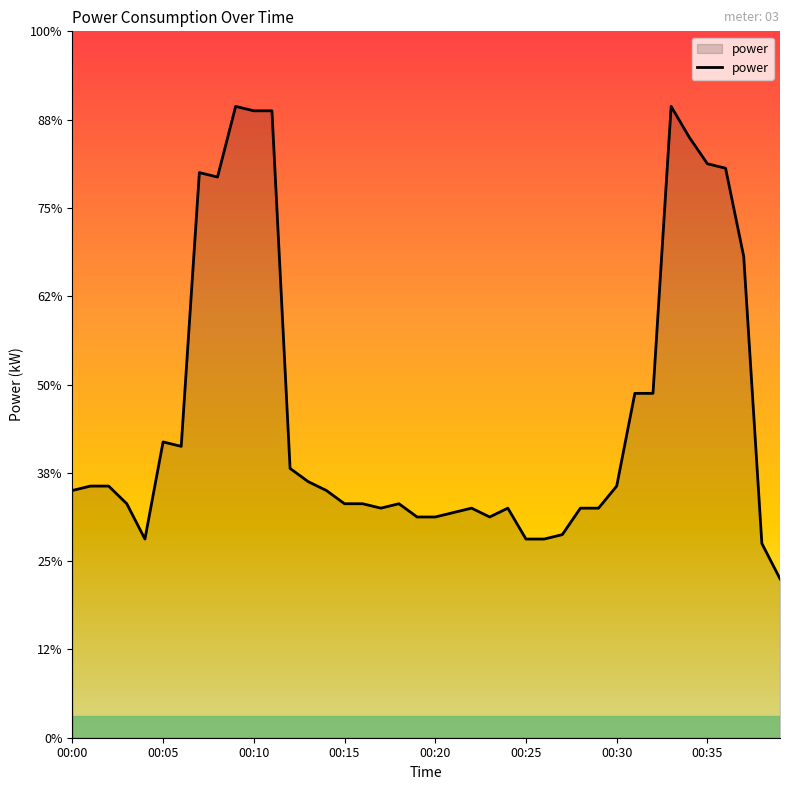

Does the chart display data point markers on the line(s)?

No